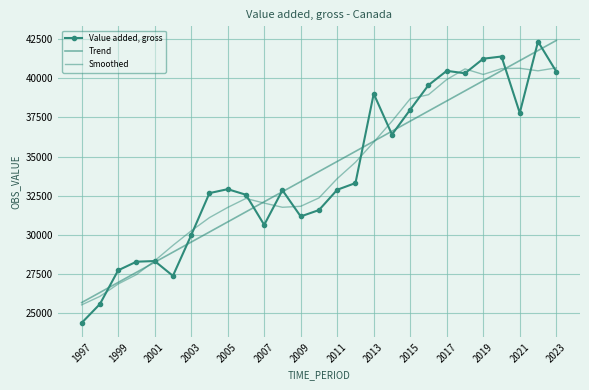

Does the chart have visible grid lines?

Yes